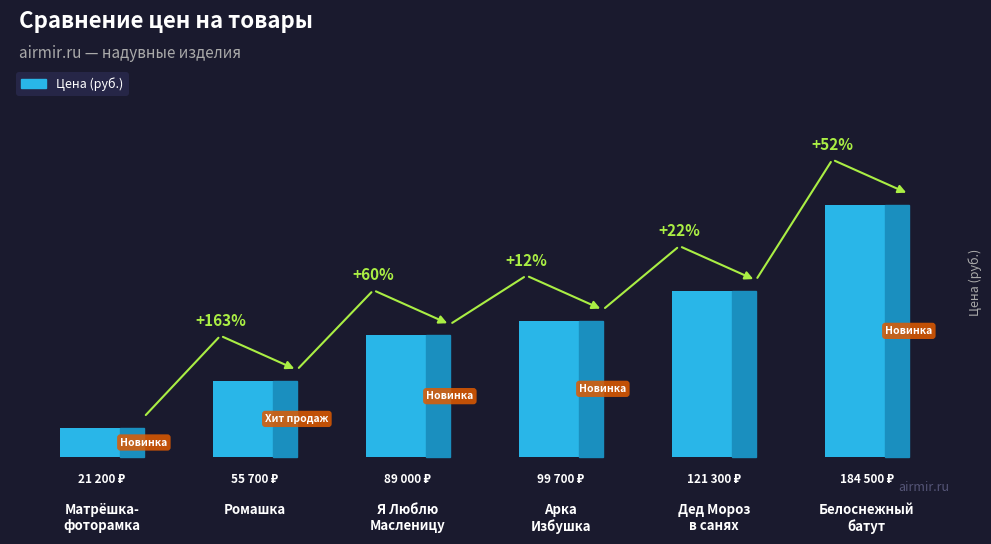

Are the bars horizontal?

No